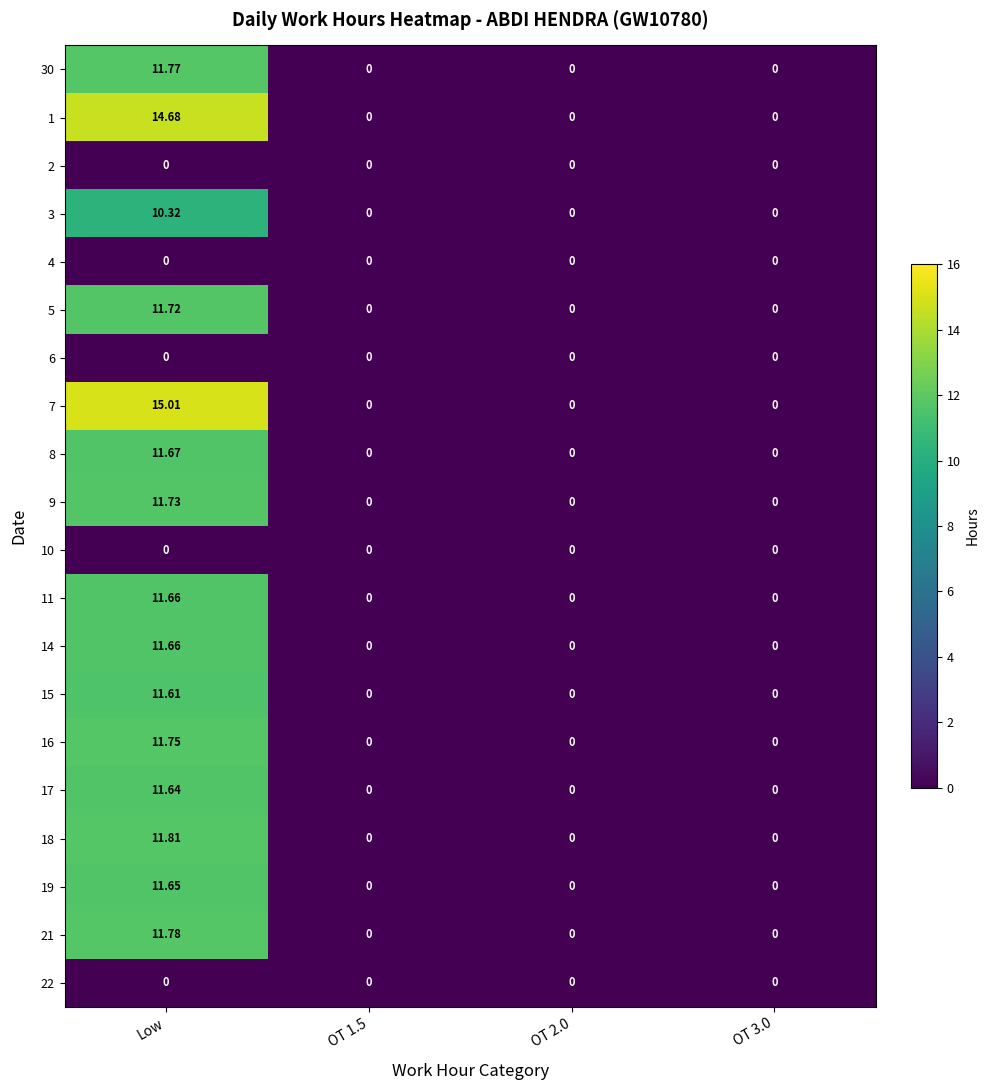

At which label does 18 reach its peak?

Low